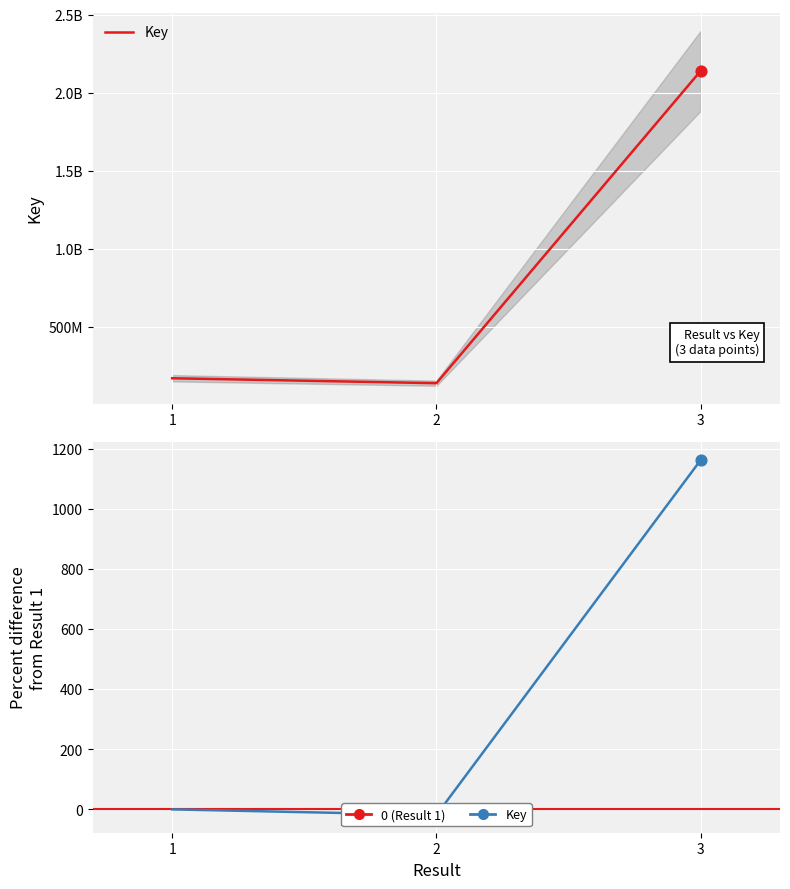

What is the change in value from 1 to 2?

-18.6